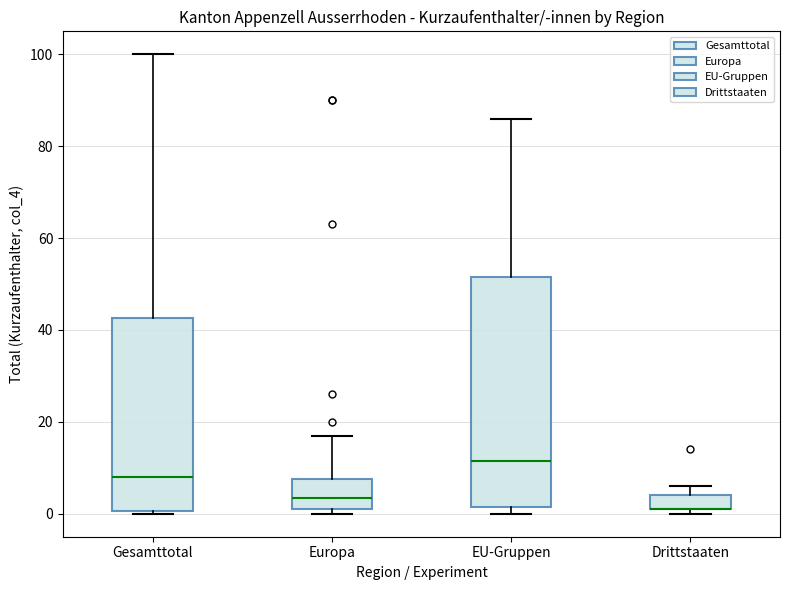

Which box is the tallest, from its lower edge to its upper edge?

EU-Gruppen